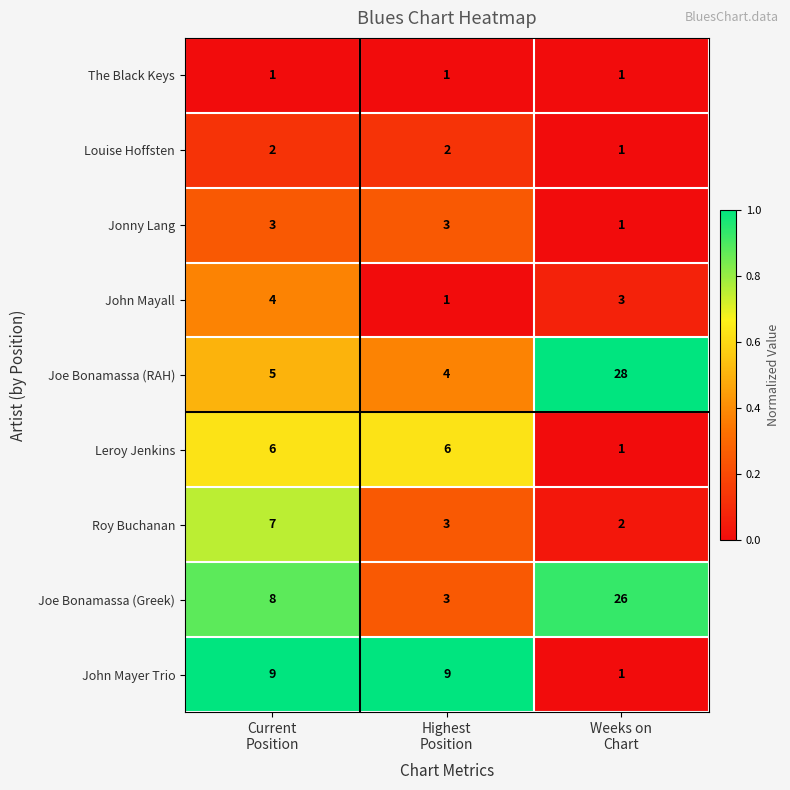

How many John Mayall values are between 1 and 4?

3